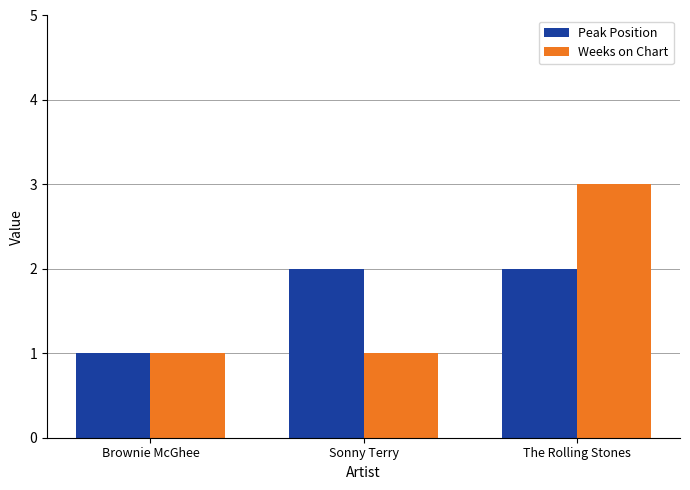

Which series changed the most between Sonny Terry and The Rolling Stones?

Weeks on Chart